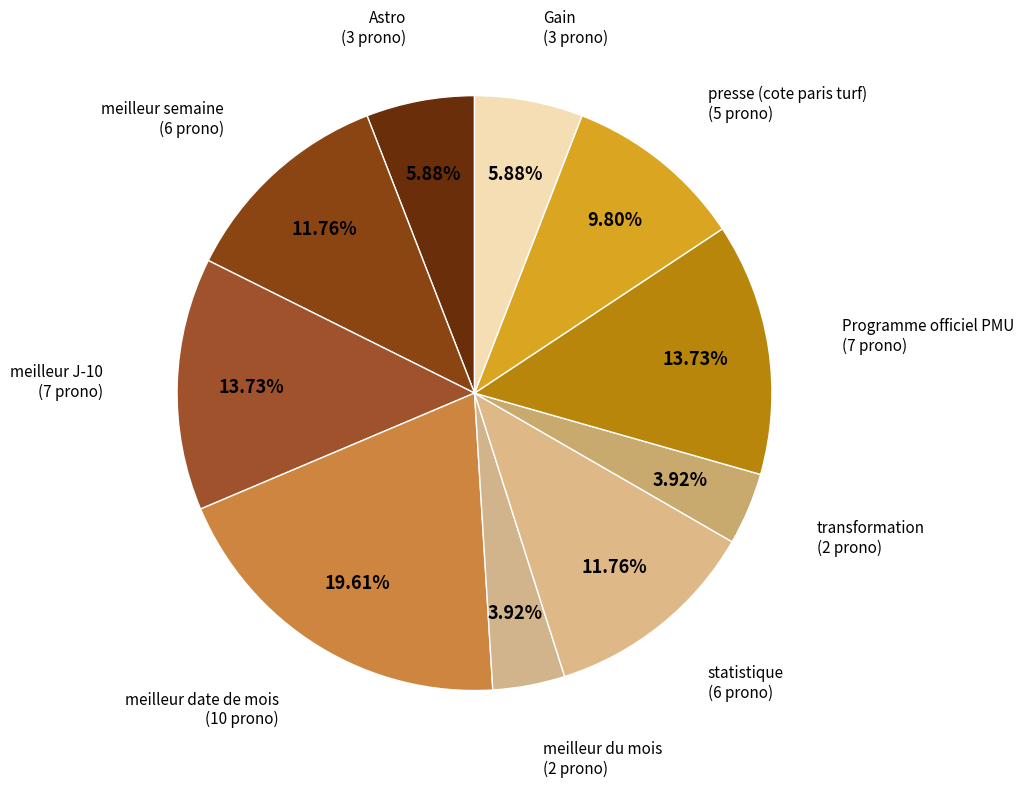

Is statistique the majority of the pie?

No